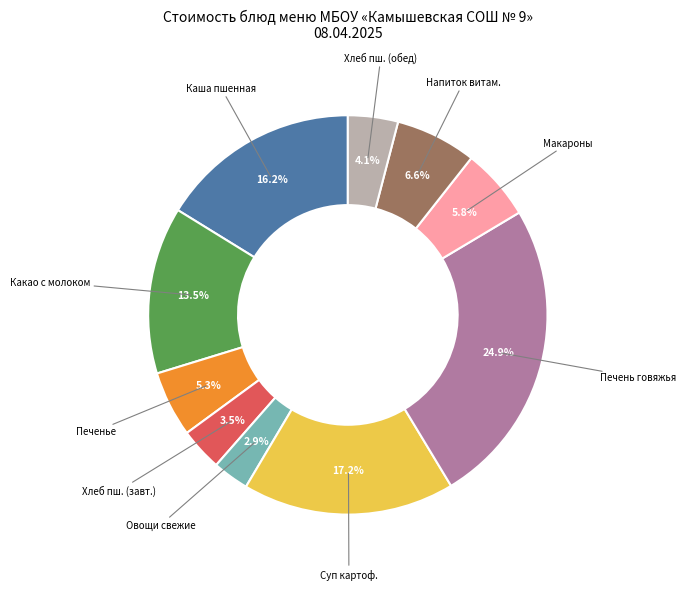

How many slices are in this pie chart?

10